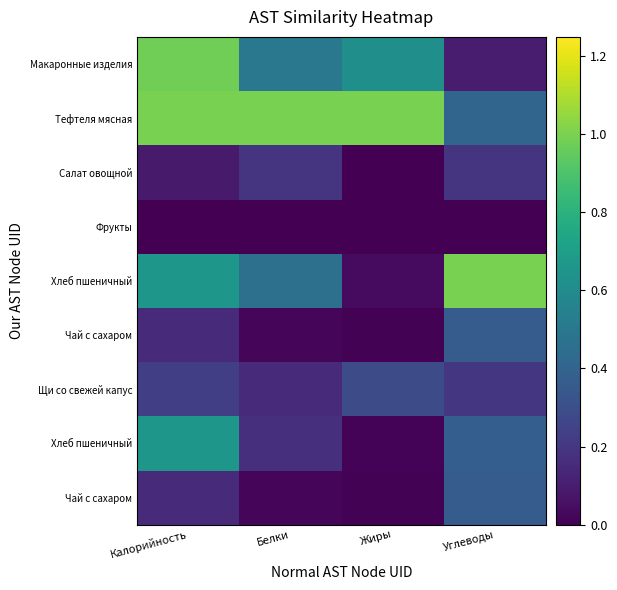

What is the total value across all series at Калорийность?

3.9